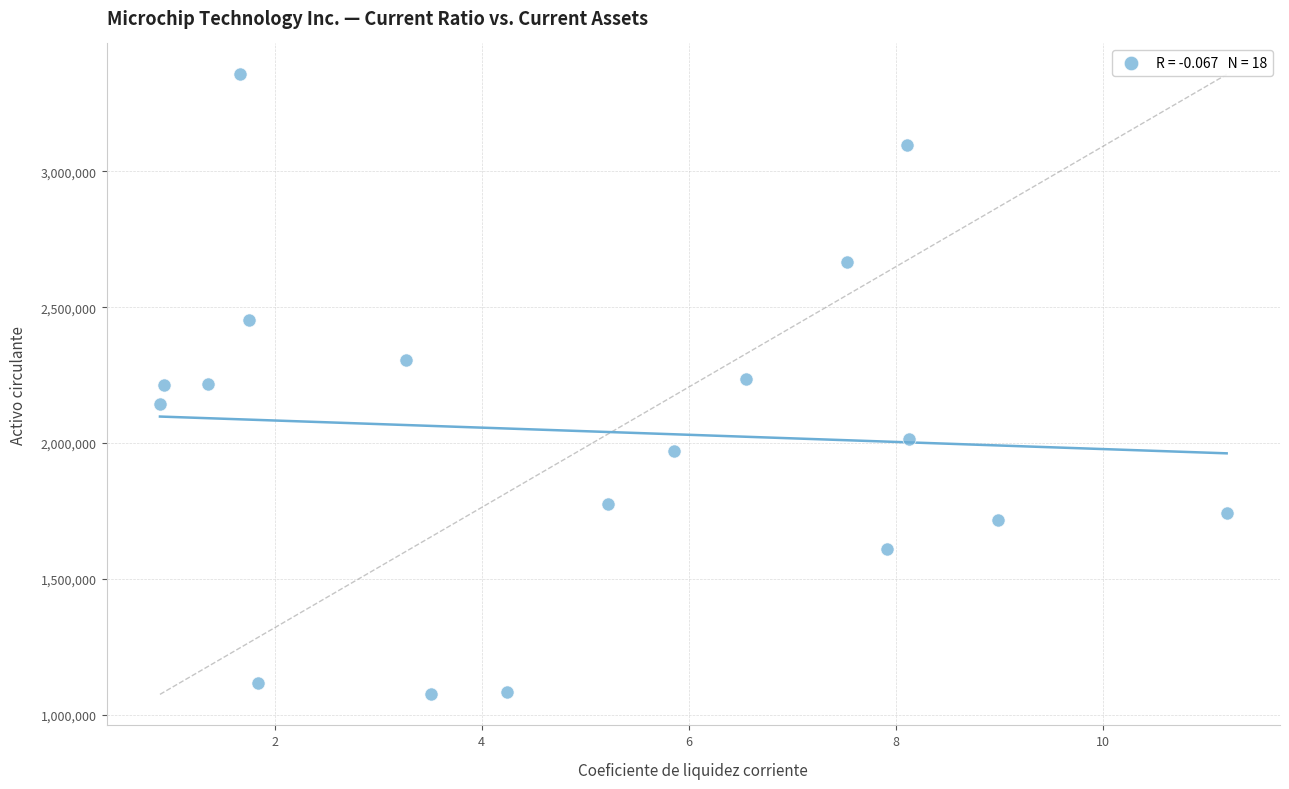

What is the range of Y values (max minus min)?

2280952